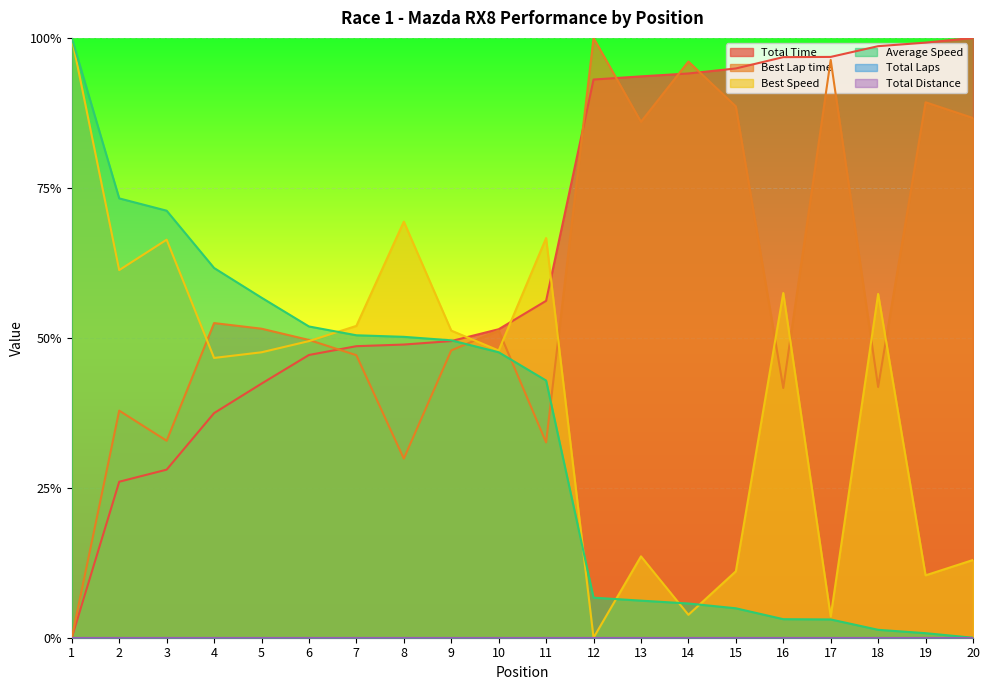

How many times do Best Lap time and Total Time cross each other?

5